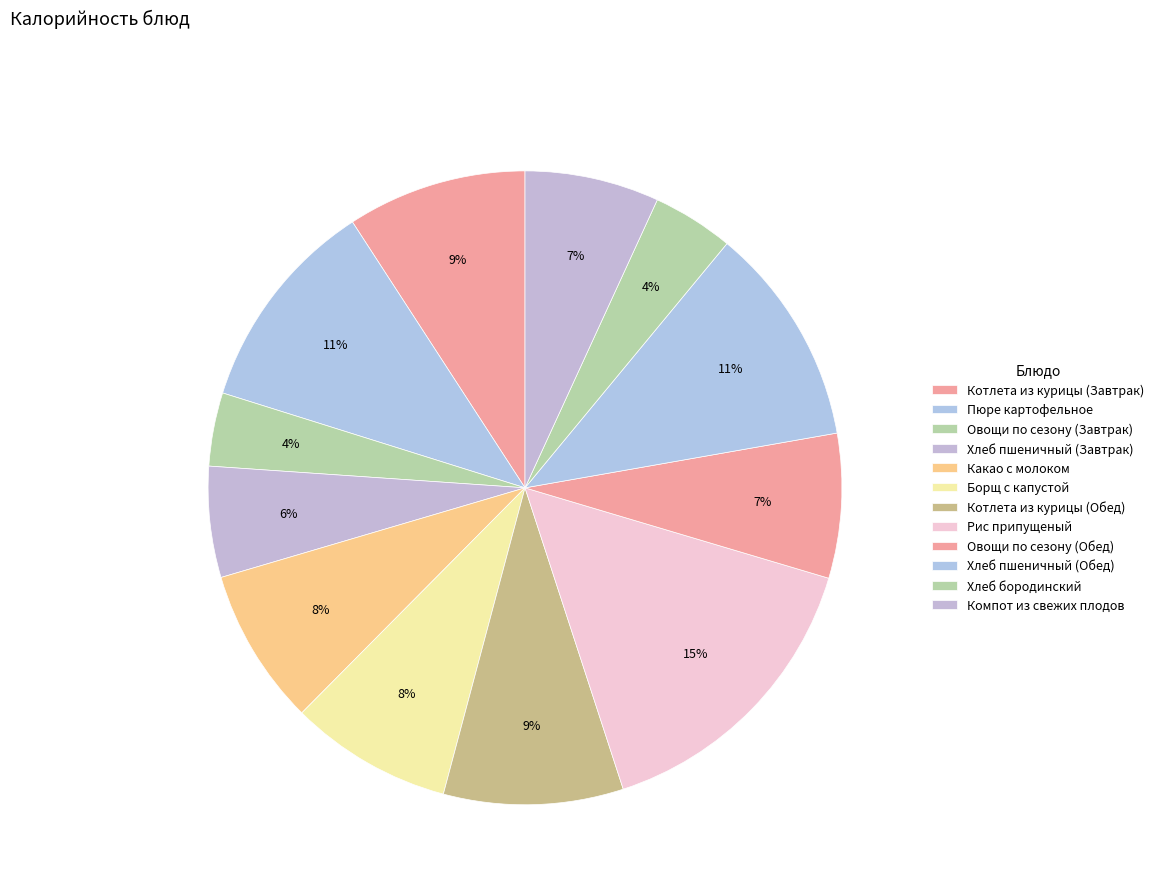

How many slices are in this pie chart?

12